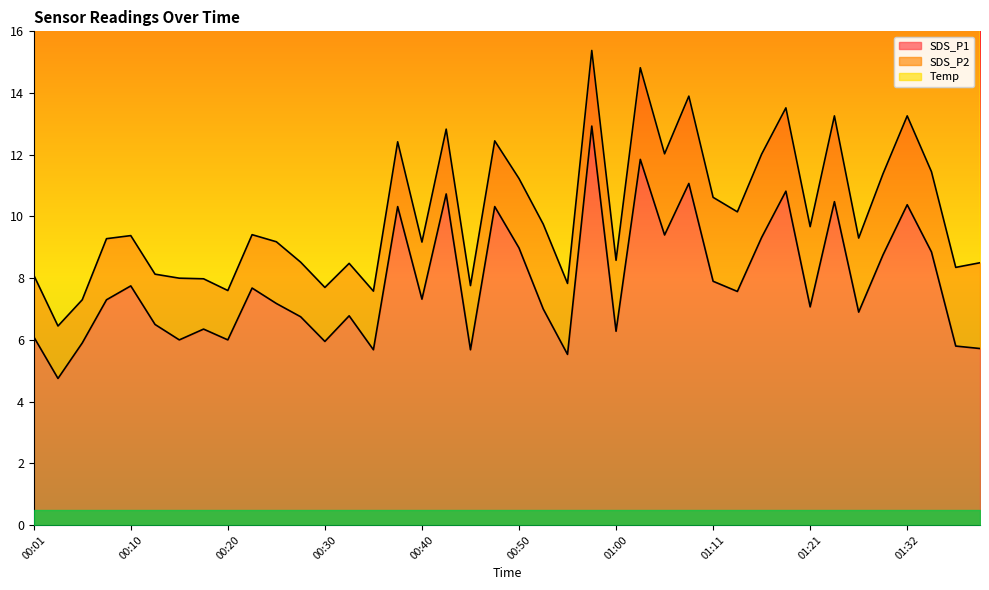

List the series in order of their peak value, lowest first.

SDS_P2, SDS_P1, Temp